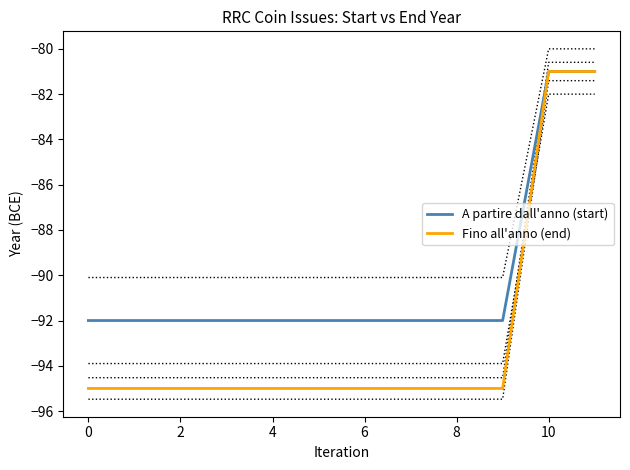

At which category is the sum across all series the highest?

10